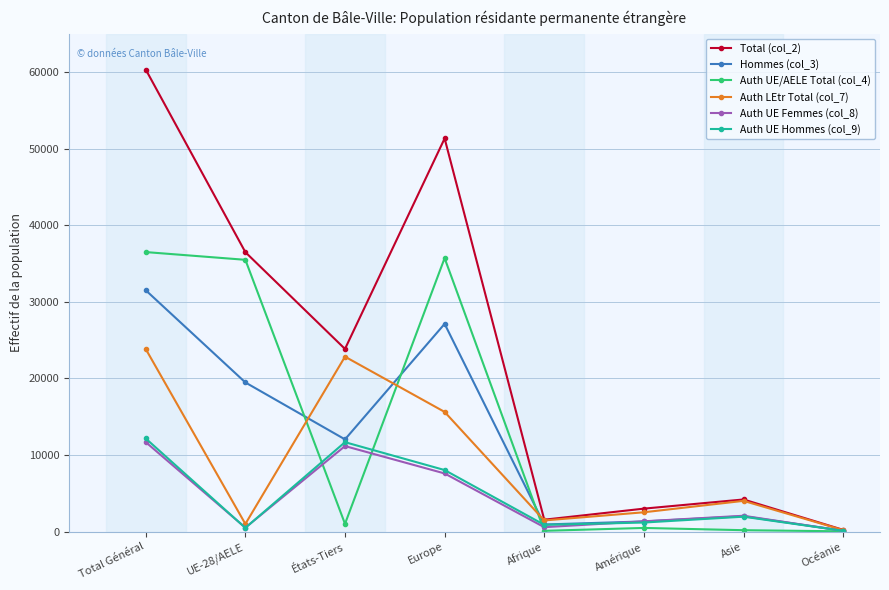

At which category is the sum across all series the highest?

Total Général